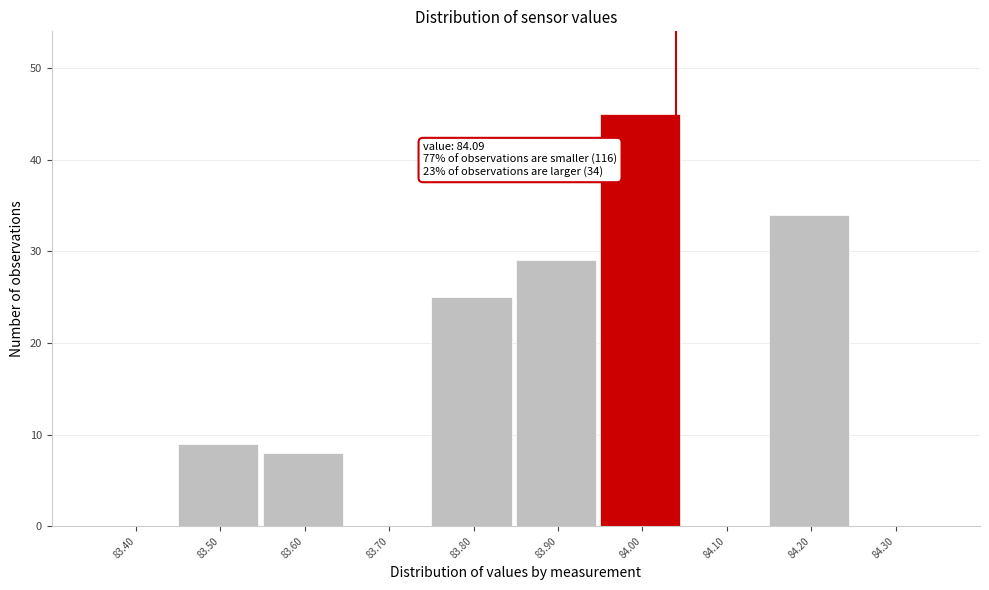

Reading left to right, list all the values displayed in this chart.

83.40=0	83.50=9	83.60=8	83.70=0	83.80=25	83.90=29	84.00=45	84.10=0	84.20=34	84.30=0